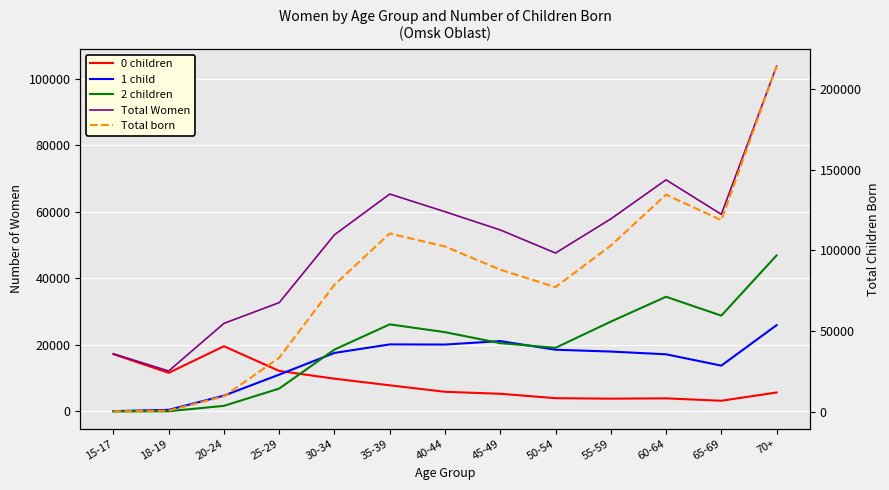

What is the label of the 4th point from the left?

25-29